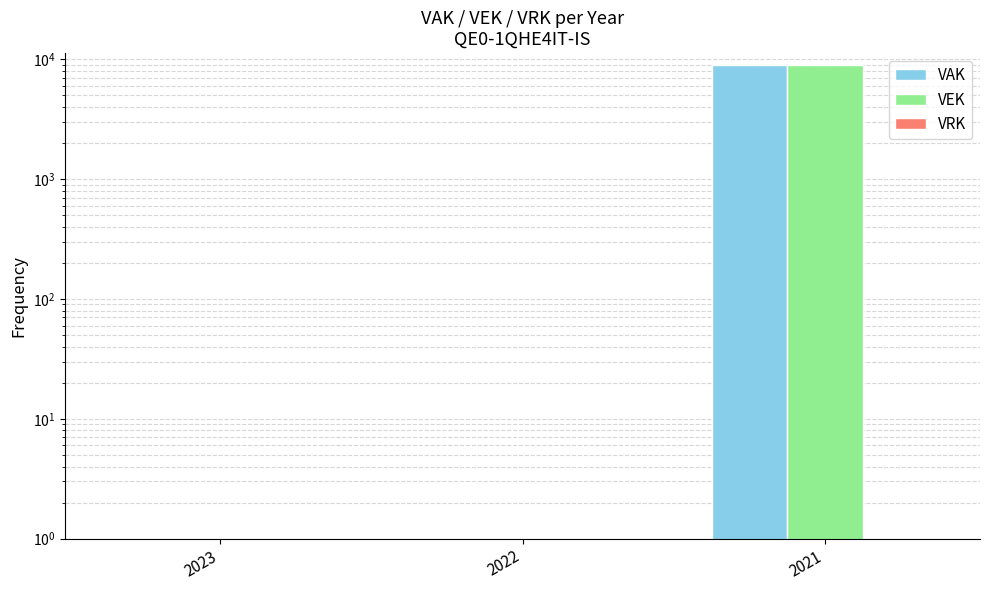

The value of VAK at 2021 is 2478. True or false?

False